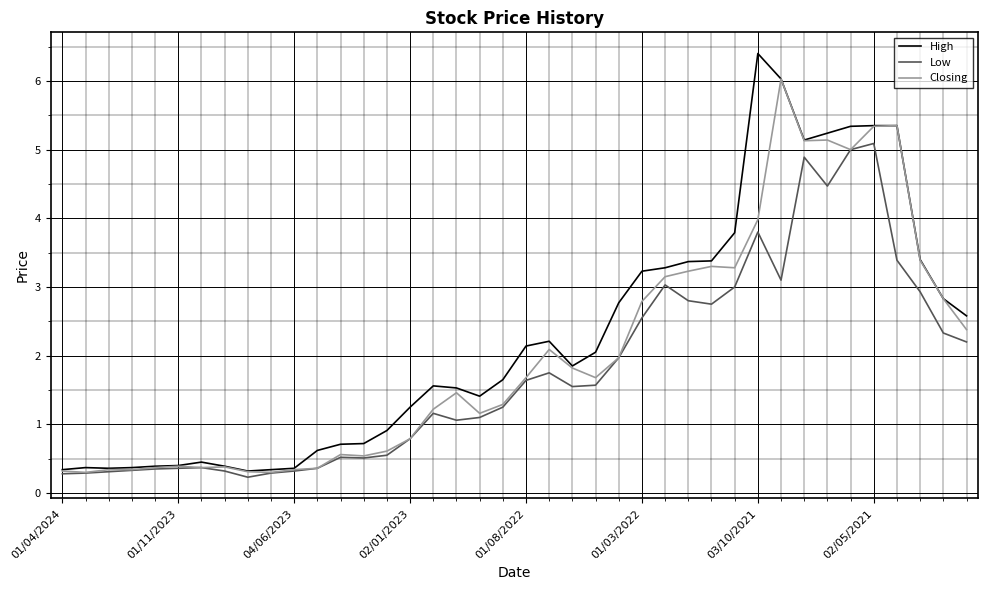

Which series has the widest spread of values?

High